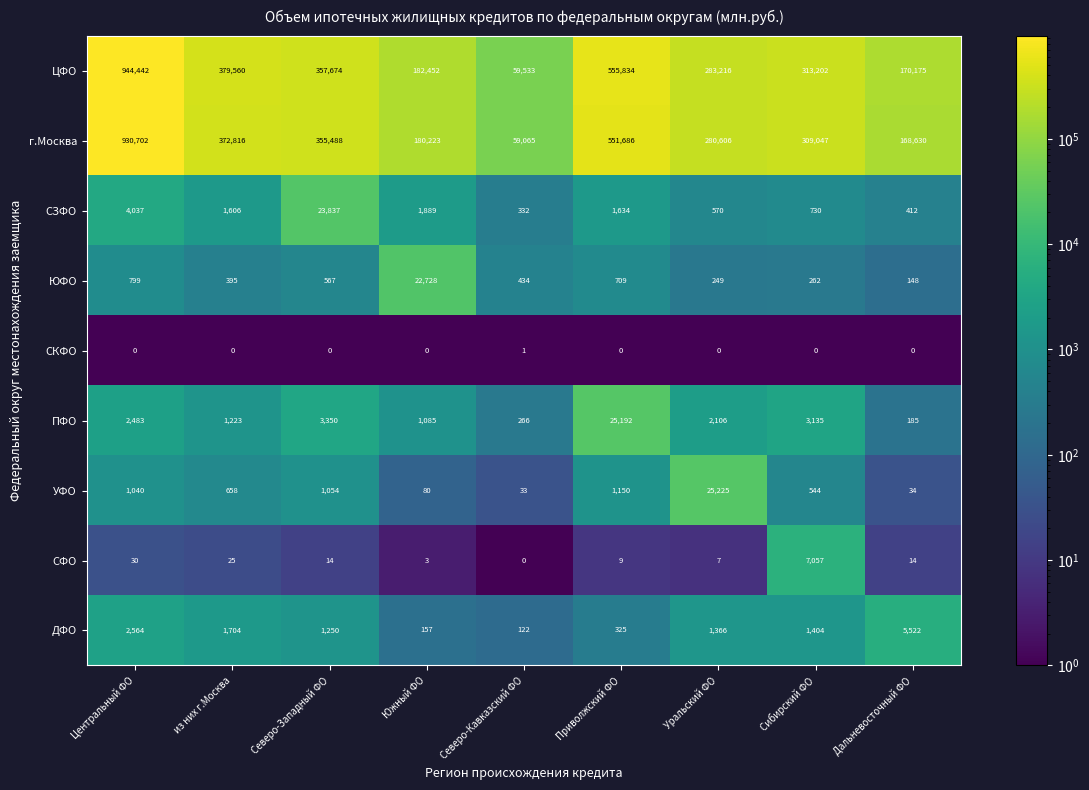

True or false: СЗФО has a value of 860 at Уральский ФО.

False